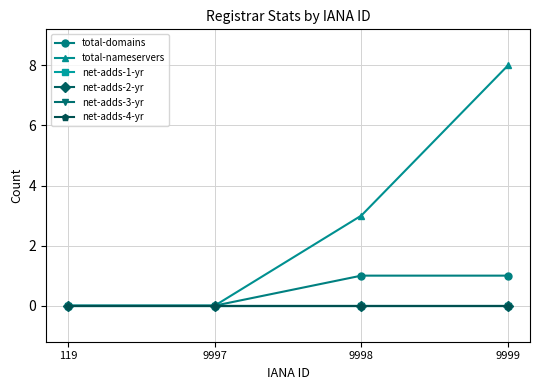

At 9998, list the series in order from smallest to largest.

net-adds-1-yr, net-adds-2-yr, net-adds-3-yr, net-adds-4-yr, total-domains, total-nameservers